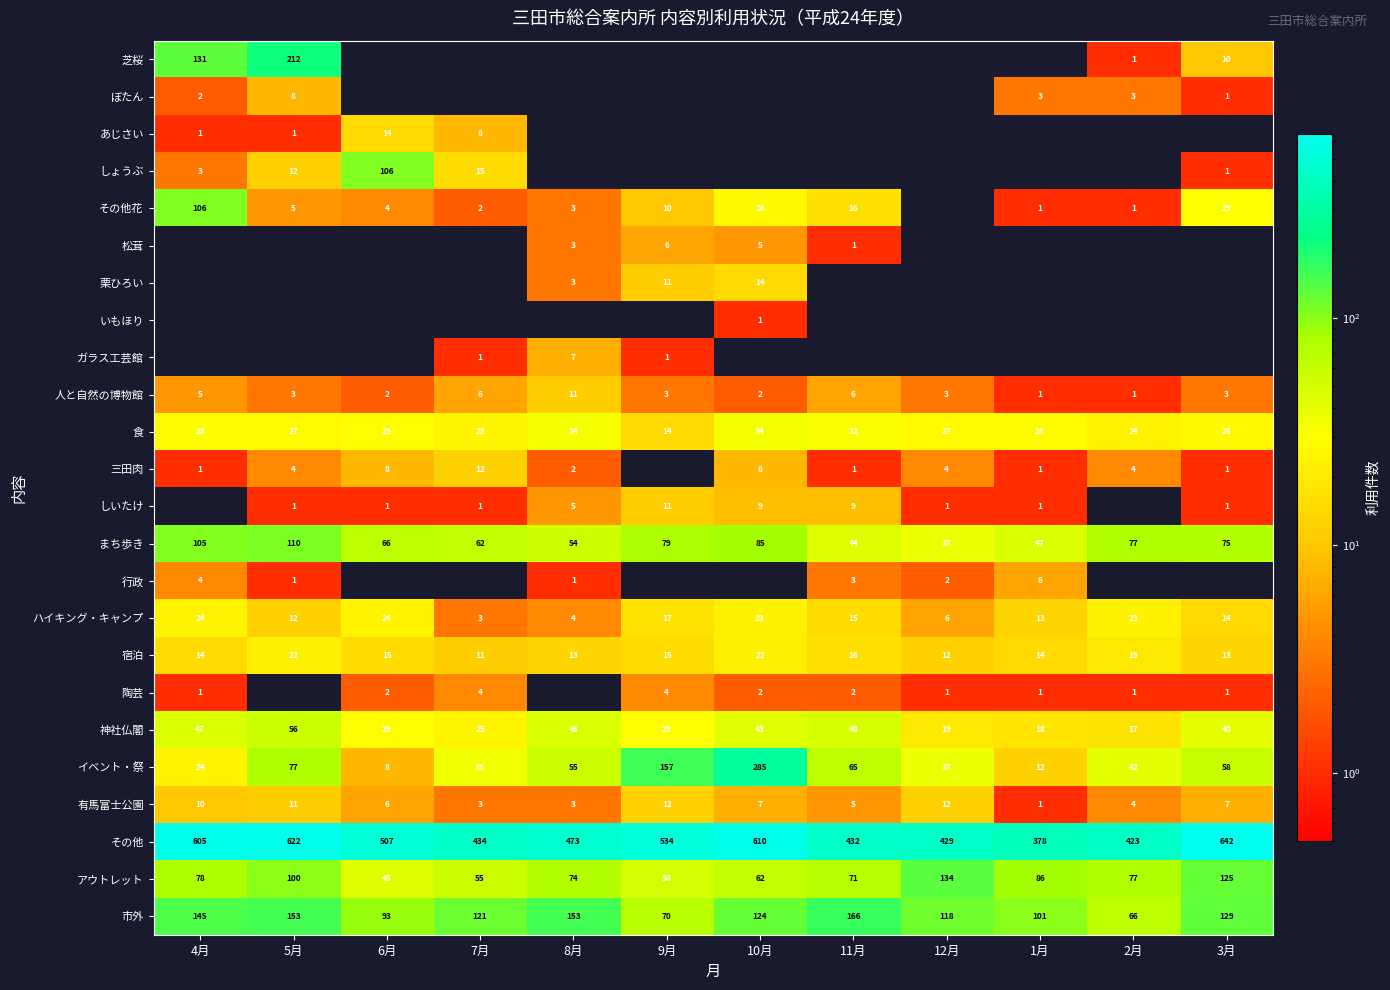

List the labels in order of イベント・祭 value, largest first.

10月, 9月, 5月, 11月, 3月, 8月, 2月, 12月, 7月, 4月, 1月, 6月